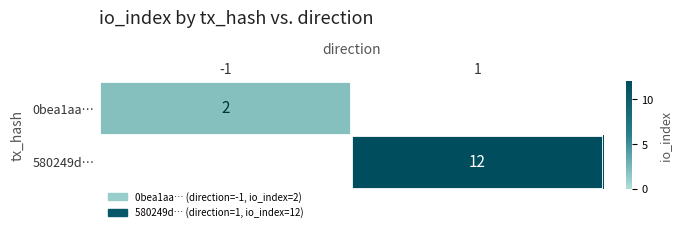

How many distinct data groups are displayed?

2